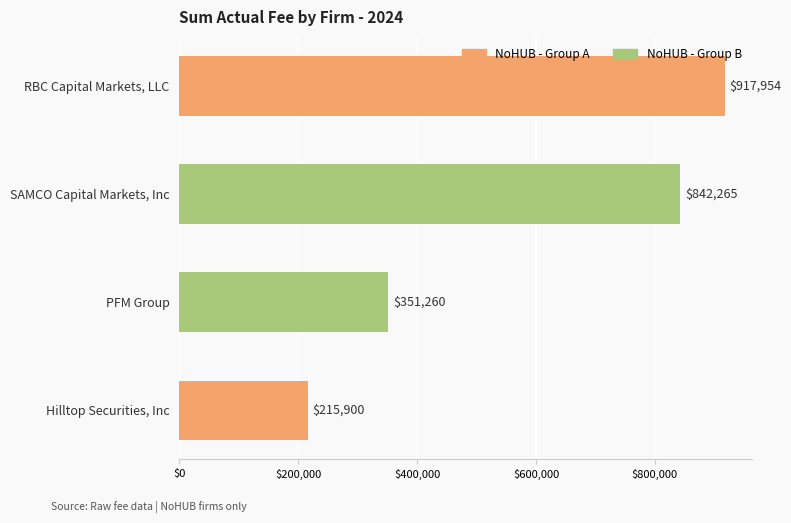

Where is the data nearest to the value 566926?

PFM Group